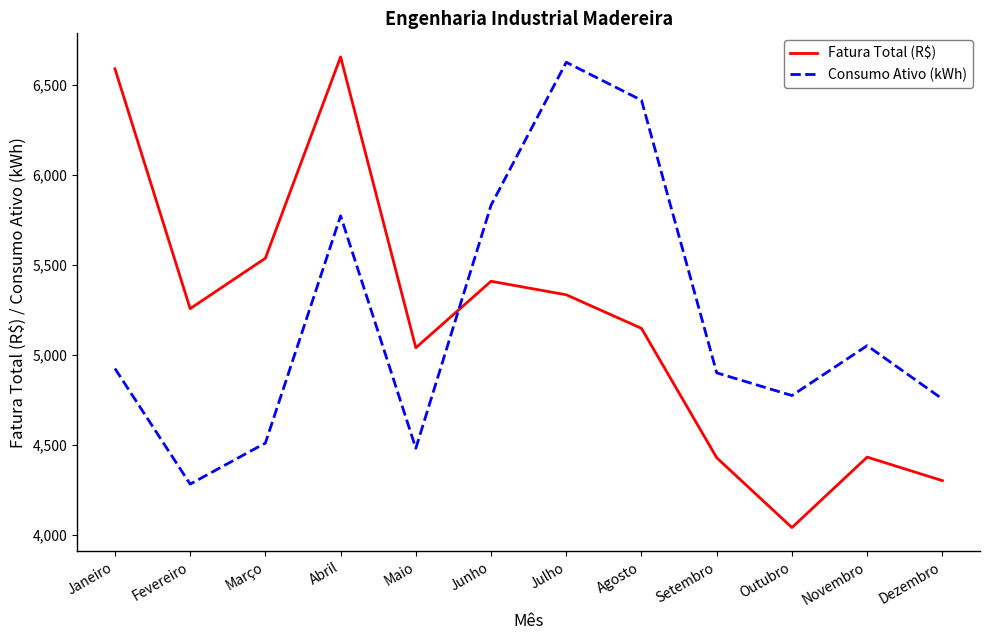

What is the maximum value shown in the chart?

6654.1